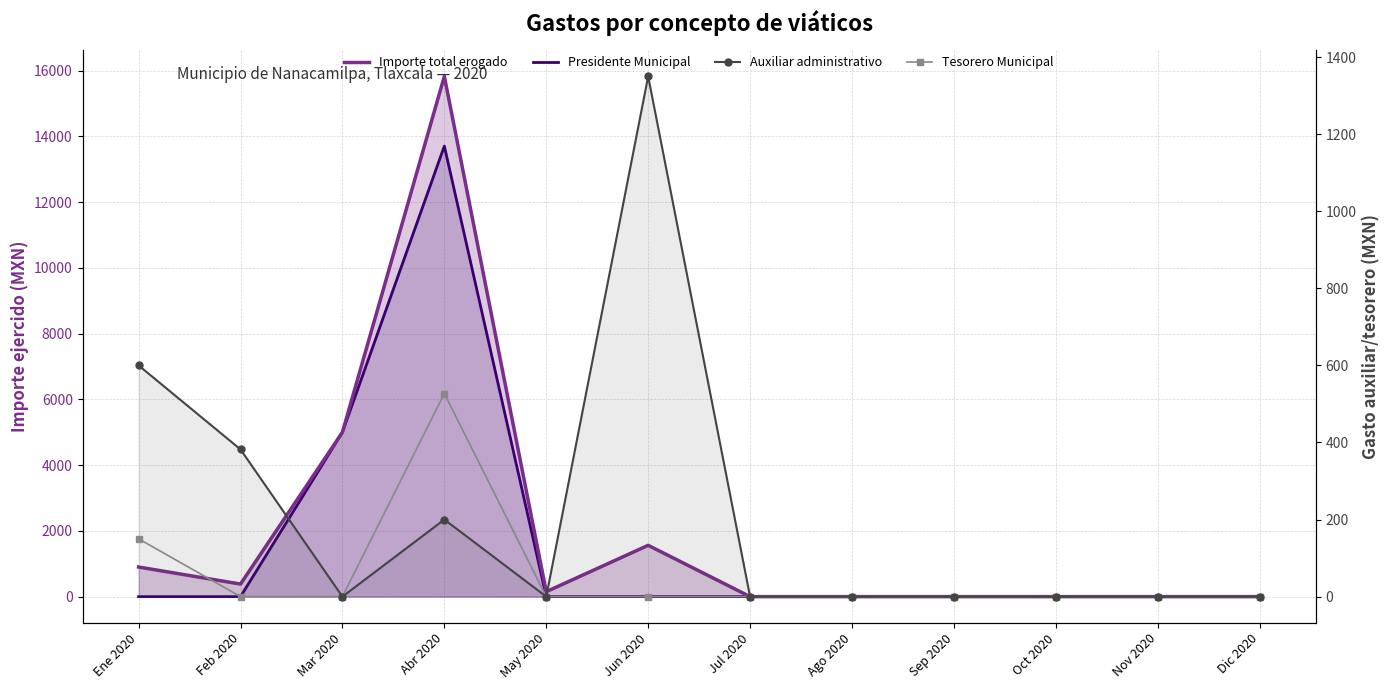

Reading left to right, list all the values displayed in this chart.

Importe total erogado: 900	382	5000	15821	150	1560	0	0	0	0	0	0
Presidente Municipal: 0	0	5000	13701	0	0	0	0	0	0	0	0
Auxiliar administrativo: 600	382	0	200	0	1350	0	0	0	0	0	0
Tesorero Municipal: 150	0	0	527	0	0	0	0	0	0	0	0